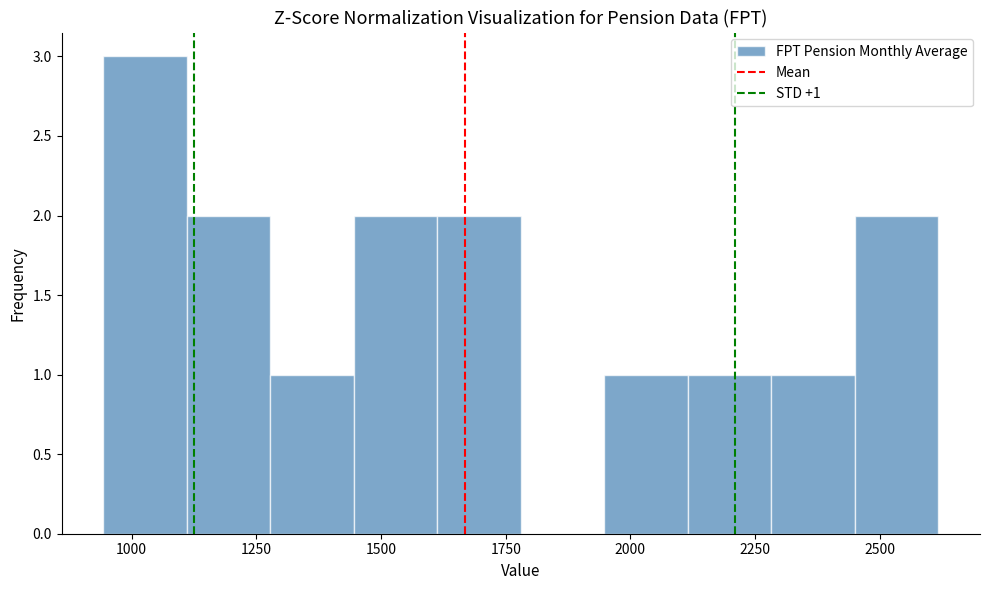

Read against the x-axis, roughly where is the centre of the tallest bar?

1050